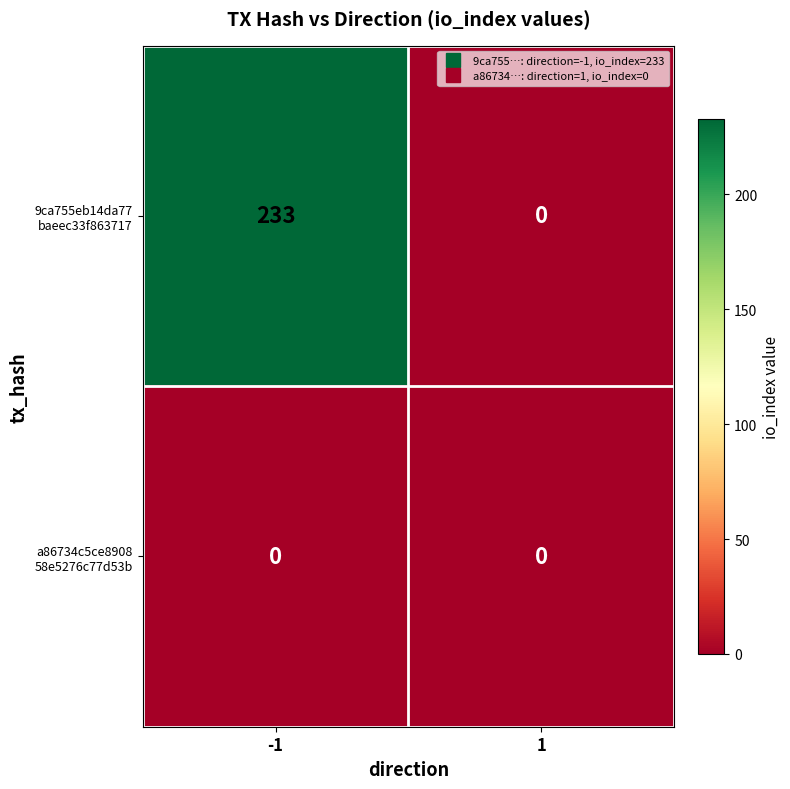

What is the maximum value shown in the chart?

233